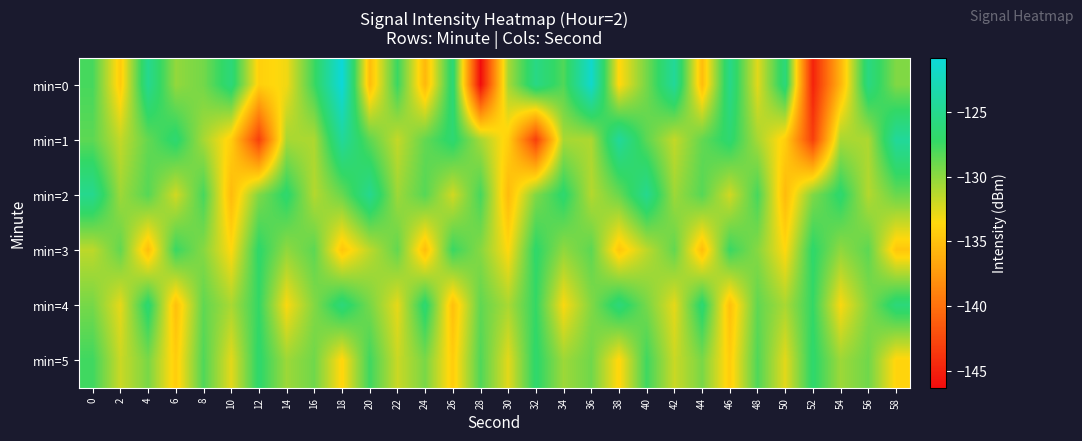

Between 48 and 52, which is larger?

48